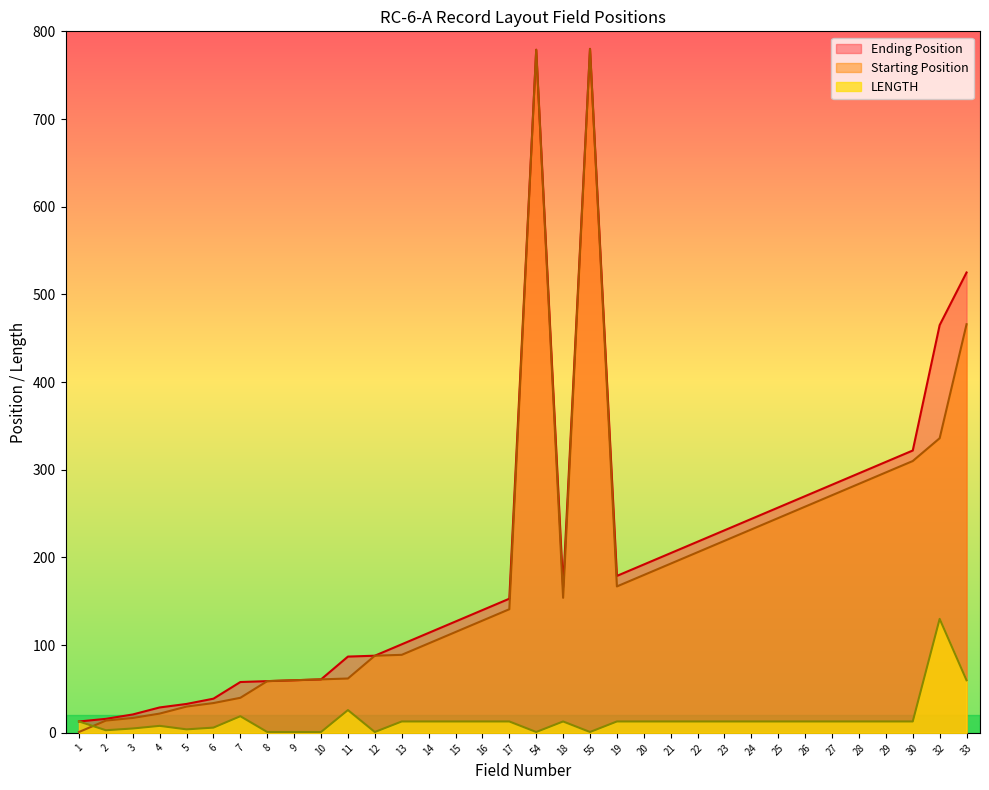

At which label does Ending Position reach its peak?

55